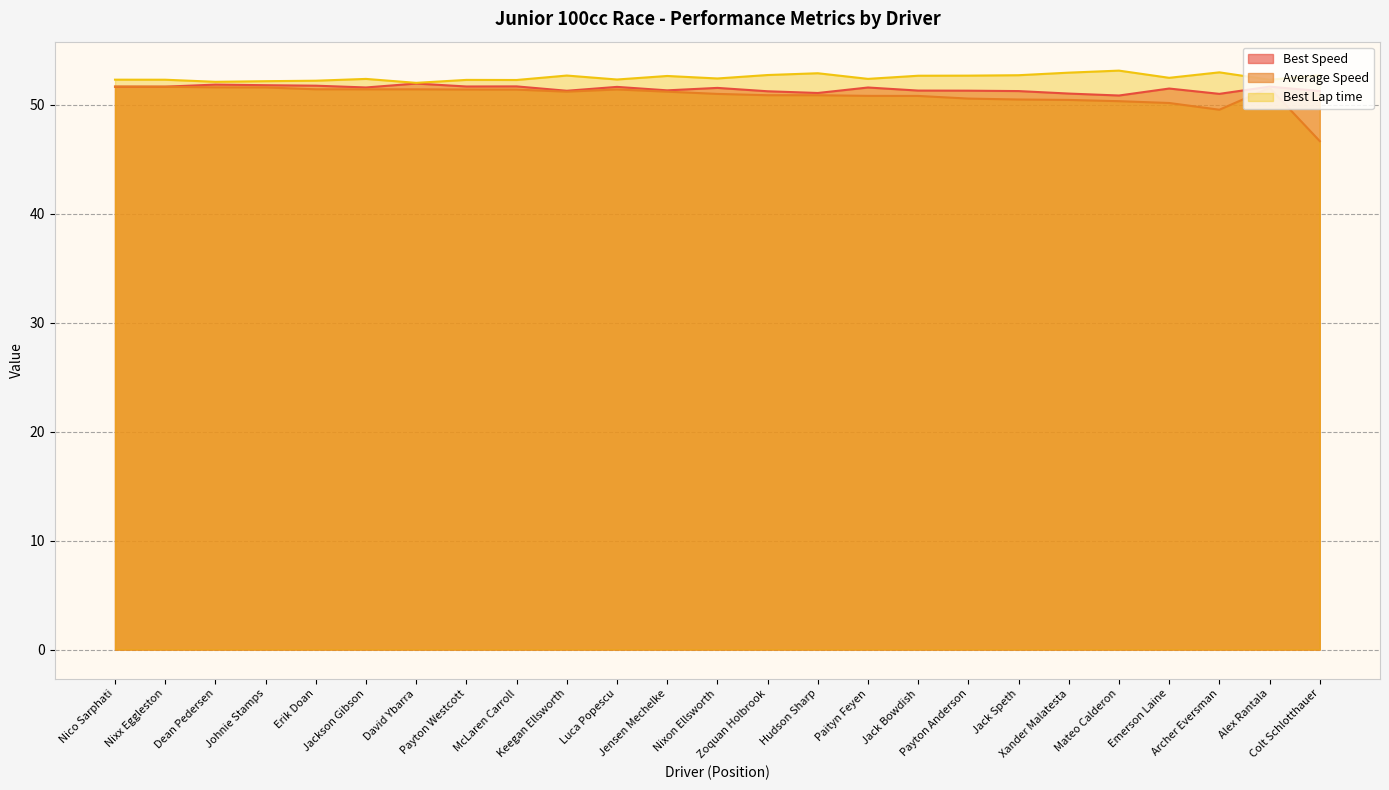

Is it true that Average Speed equals 21.0 at Jack Speth?

False